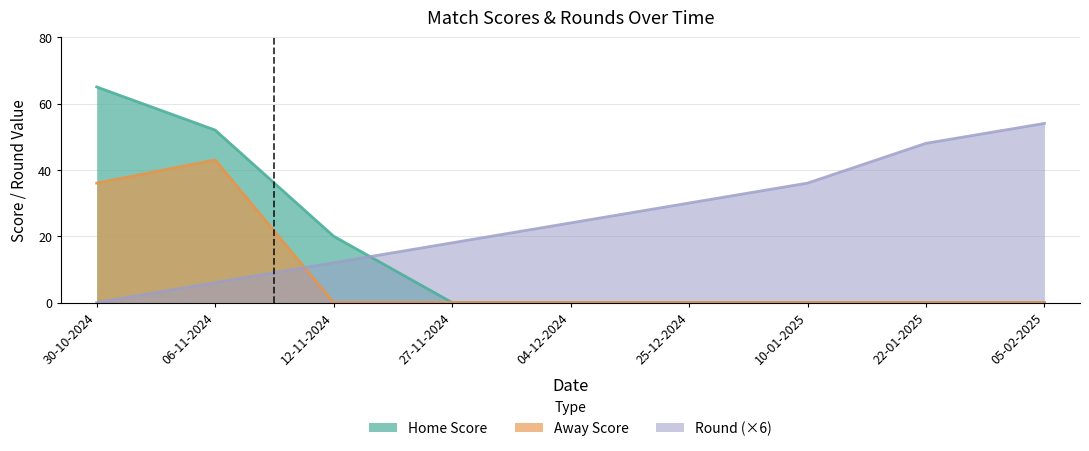

True or false: Round has more than 0 points higher than both neighbors.

False